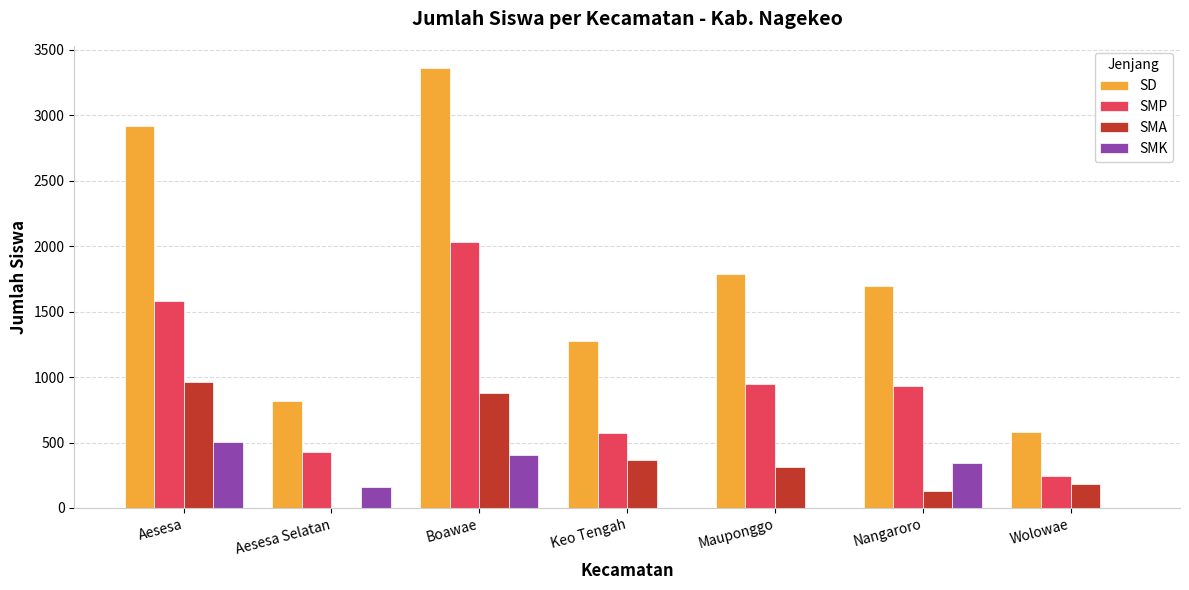

Reading left to right, what are all the values shown in this chart?

SD: Aesesa=2914	Aesesa Selatan=818	Boawae=3361	Keo Tengah=1274	Mauponggo=1784	Nangaroro=1694	Wolowae=583
SMP: Aesesa=1579	Aesesa Selatan=424	Boawae=2033	Keo Tengah=572	Mauponggo=947	Nangaroro=931	Wolowae=243
SMA: Aesesa=963	Aesesa Selatan=0	Boawae=878	Keo Tengah=369	Mauponggo=315	Nangaroro=130	Wolowae=181
SMK: Aesesa=506	Aesesa Selatan=164	Boawae=405	Keo Tengah=0	Mauponggo=0	Nangaroro=346	Wolowae=0